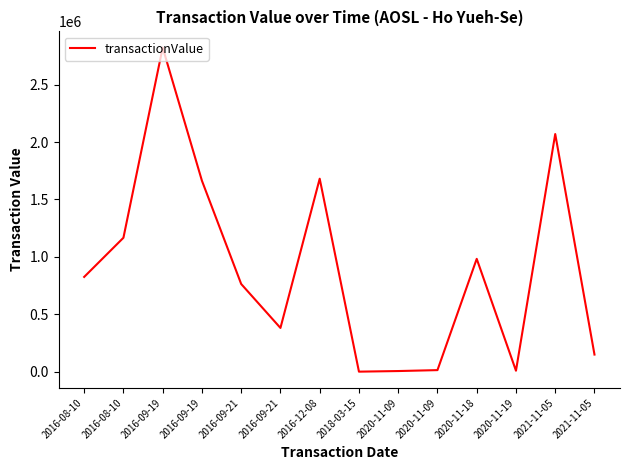

How many points are higher than both their immediate neighbors (excluding endpoints)?

4